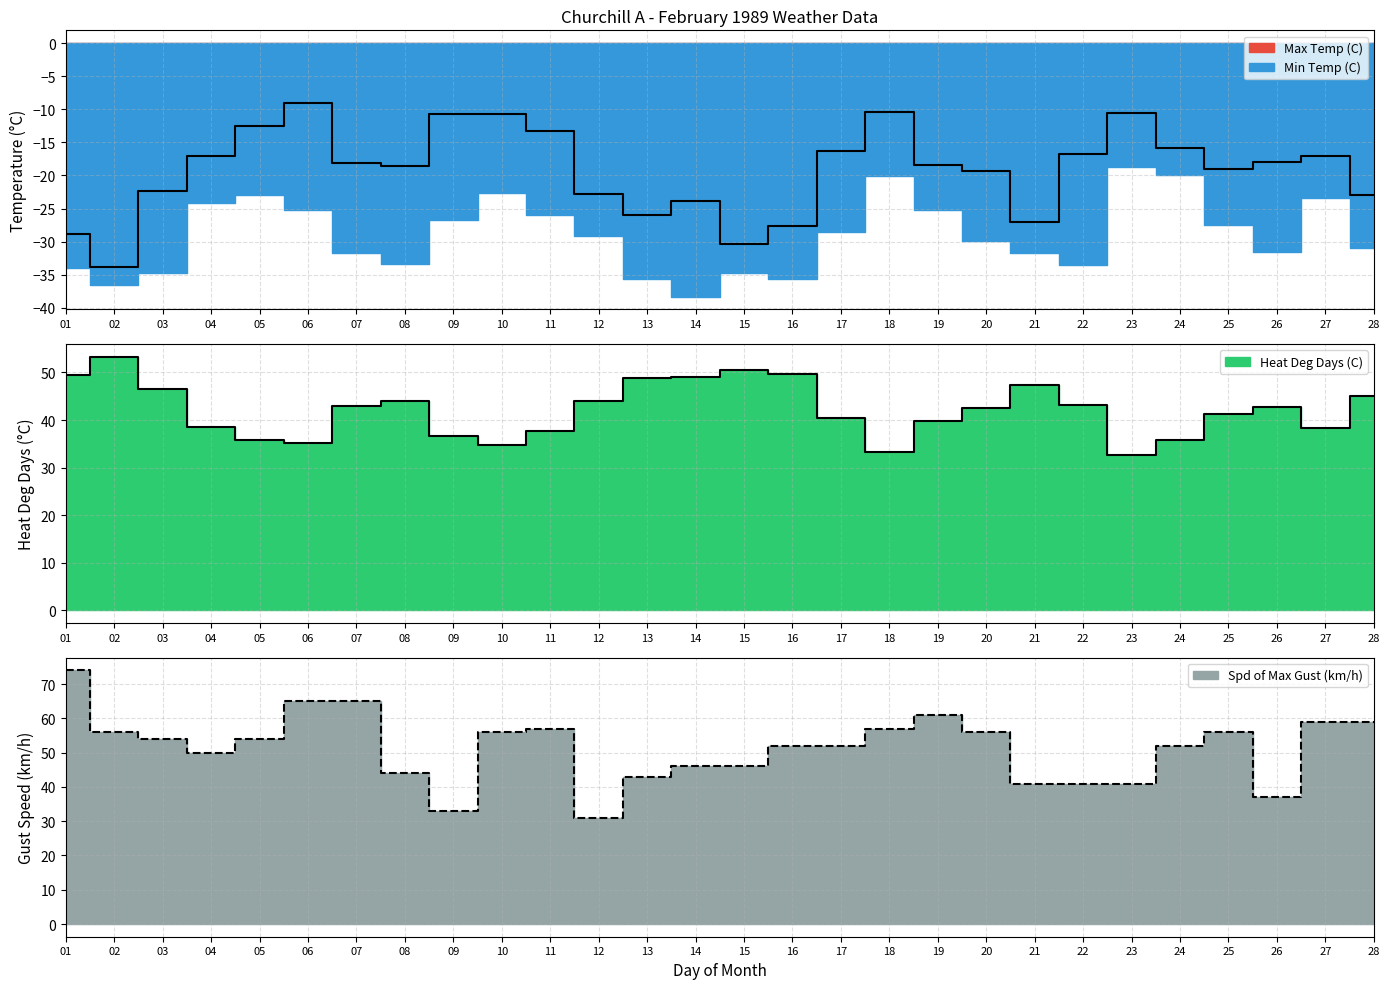

Which series has the largest range (max minus min)?

Spd of Max Gust (km/h)